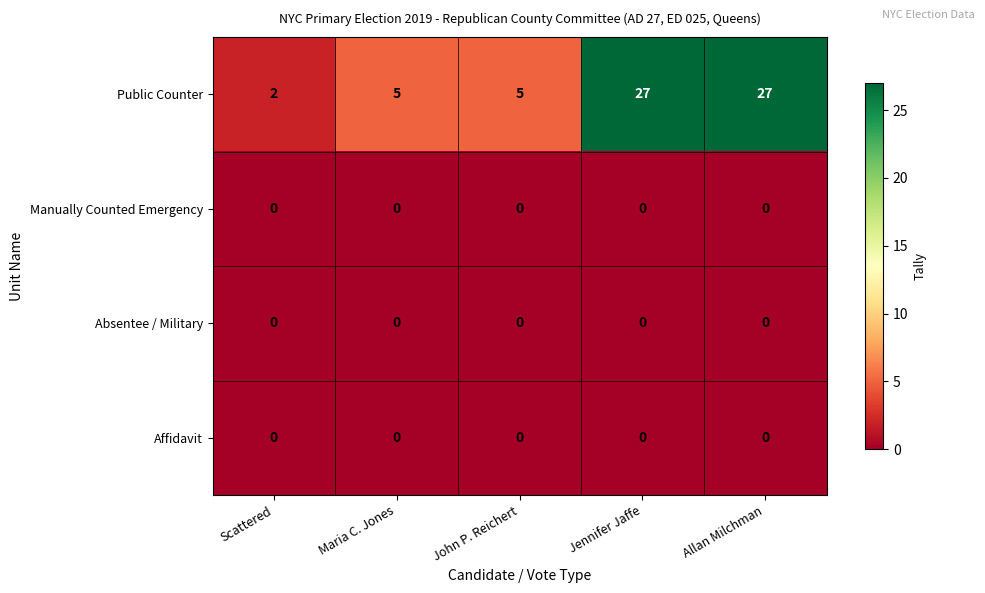

The value of Public Counter at John P. Reichert is 5. True or false?

True